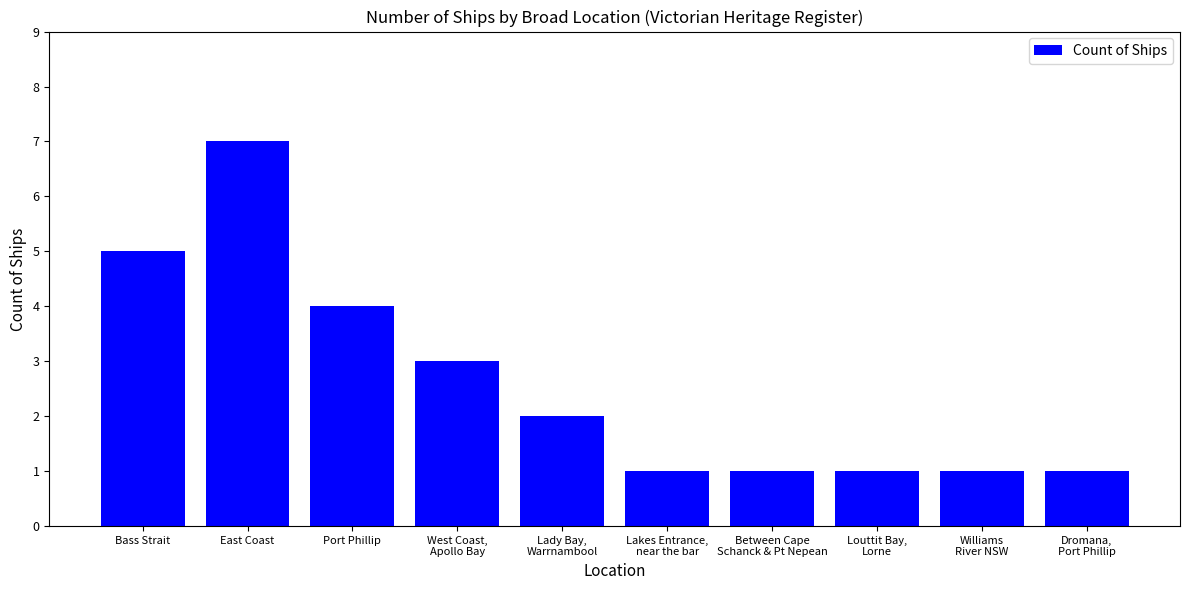

What is the change in value from Lady Bay,
Warrnambool to Louttit Bay,
Lorne?

-1